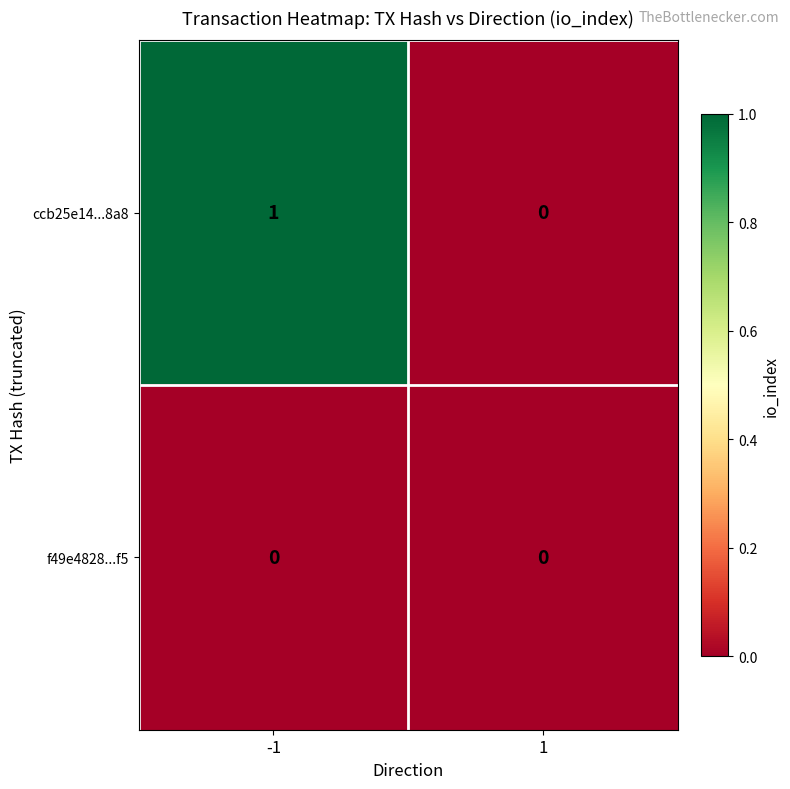

Which series has the widest spread of values?

ccb25e14...8a8